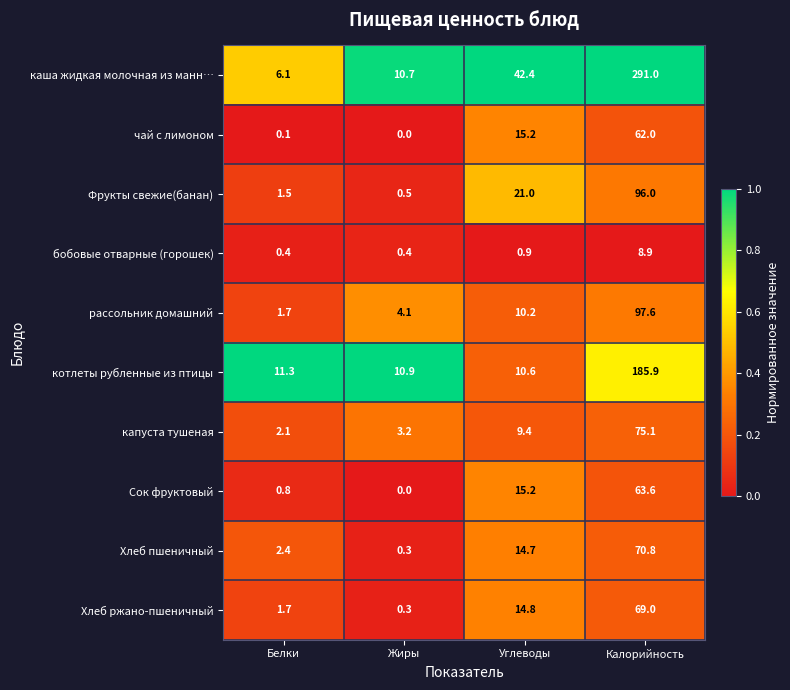

At how many categories does at least one series exceed 0?

4